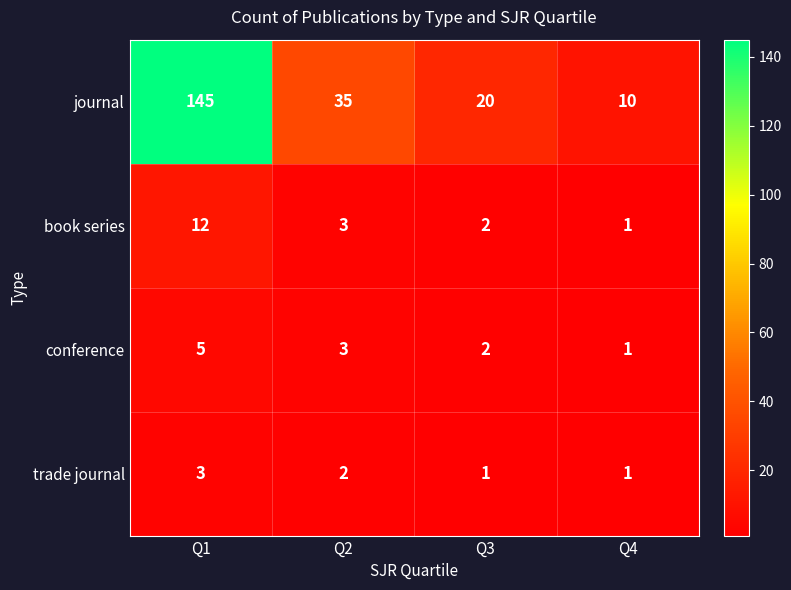

What is the sum of the book series values at Q2 and Q1?

15